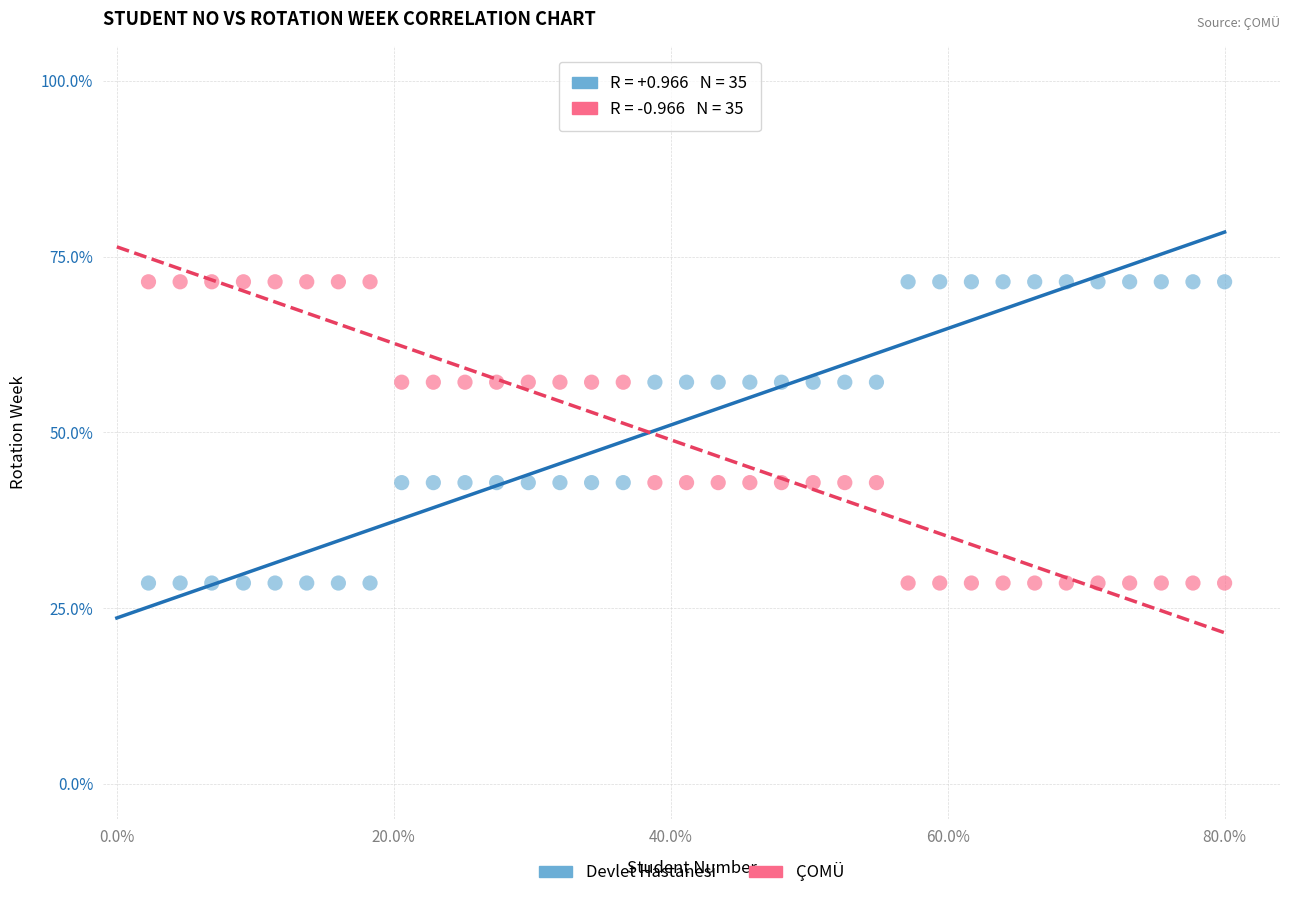

What is the X range (max minus min) for the scatter plot?

77.7